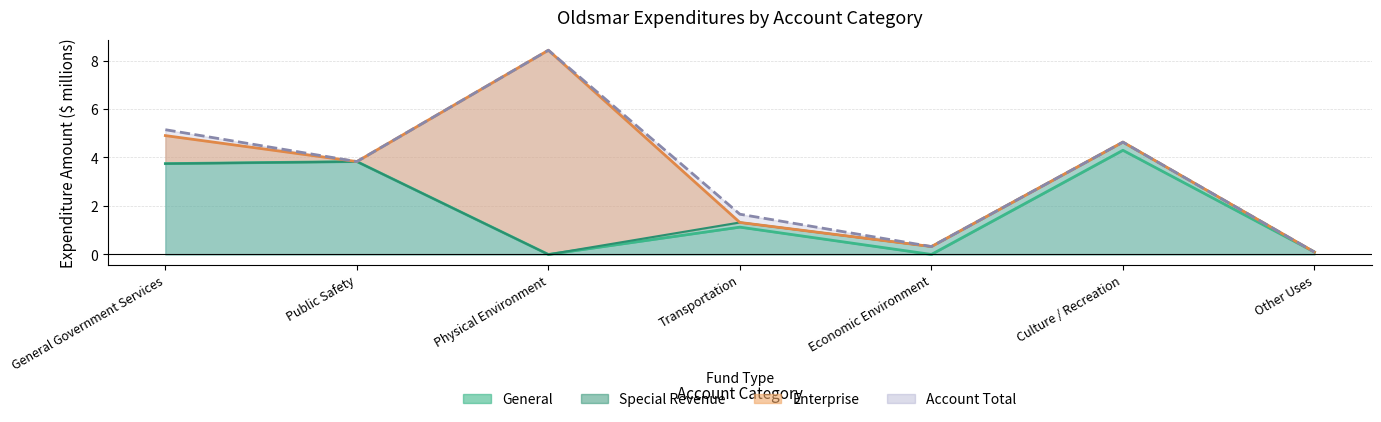

What is the highest value of the General series?

4.3